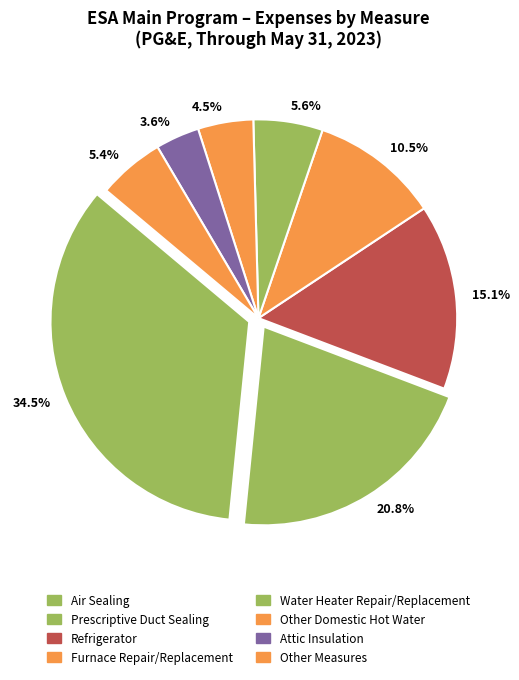

Which category has the smallest portion of the pie?

3.6%